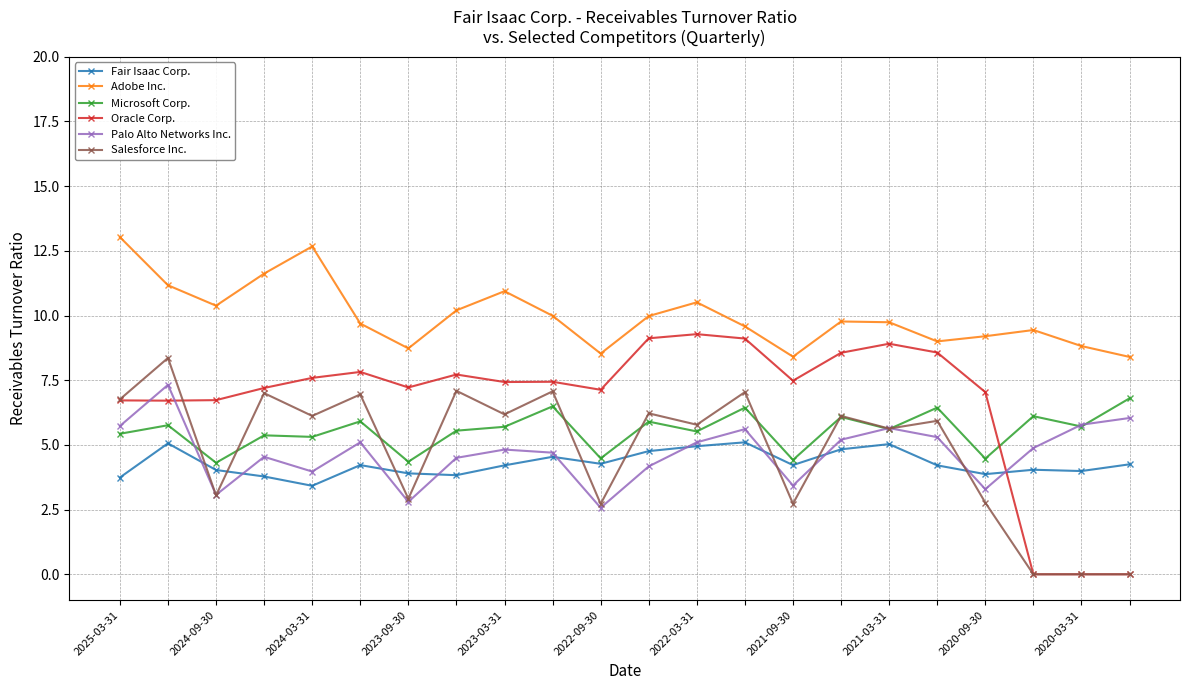

Is this an area chart (filled region under the line)?

No